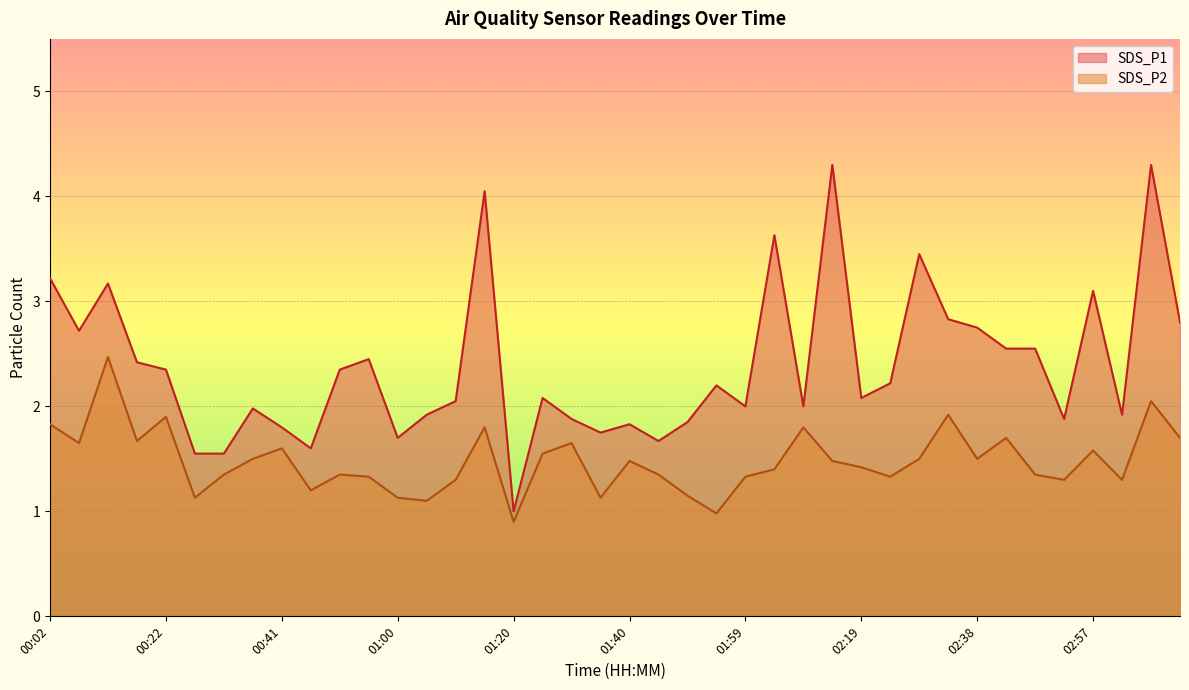

What is the difference between the maximum and minimum values in the SDS_P1 series?

3.3